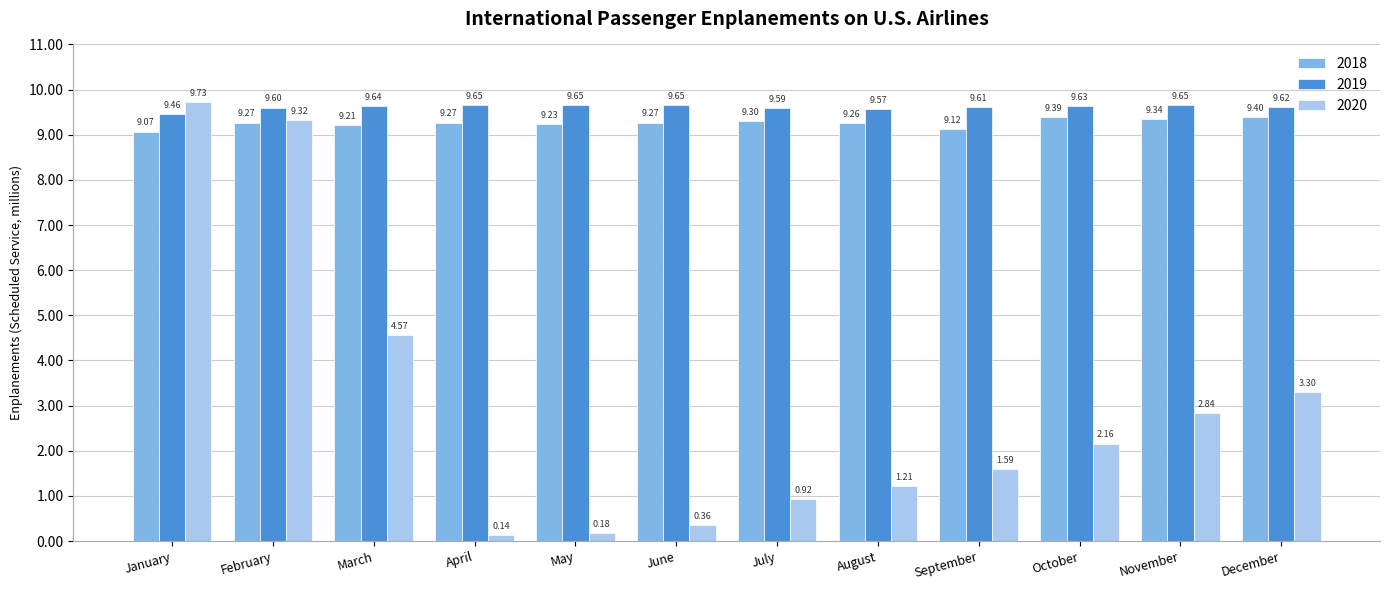

At which category does the chart reach its minimum across all series?

April